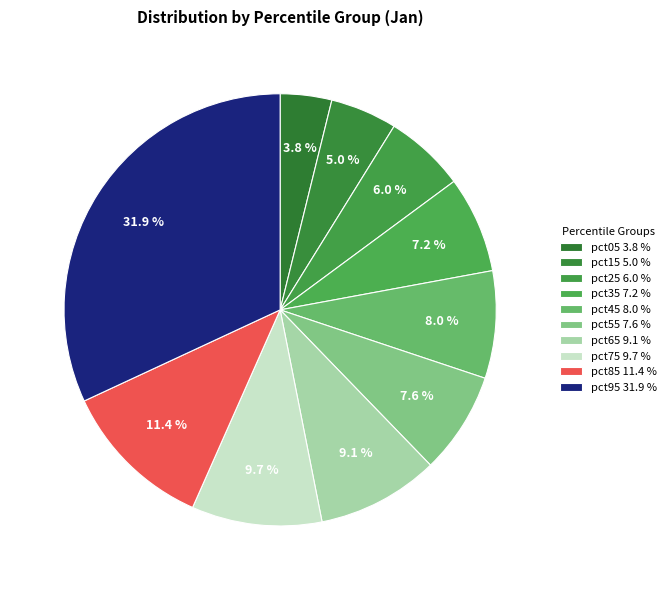

Is it true that pct55 is 8% of the pie?

True